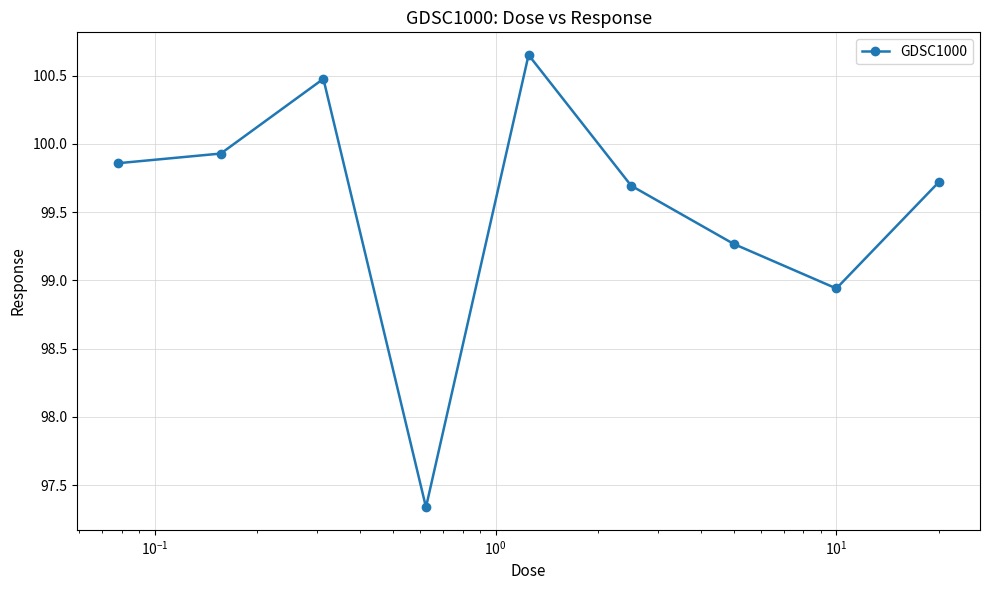

What is the value of the 6th point from the left?

99.7